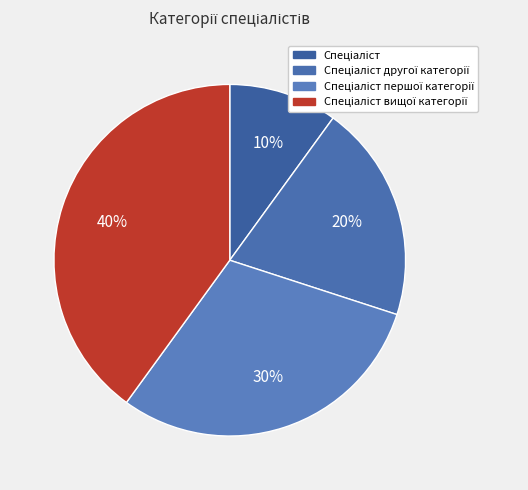

Approximately how many times larger is the value at Спеціаліст вищої категорії compared to Спеціаліст другої категорії?

2.0